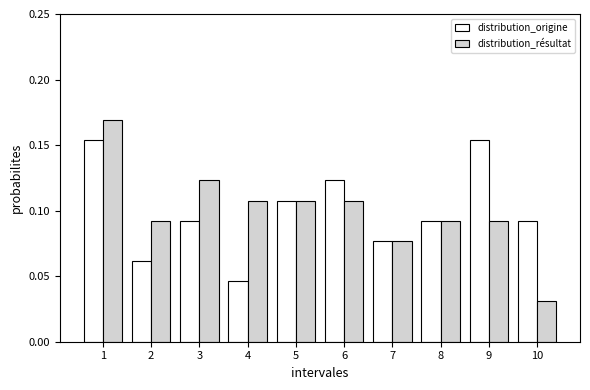

List the series in order of their peak value, lowest first.

distribution_origine, distribution_résultat